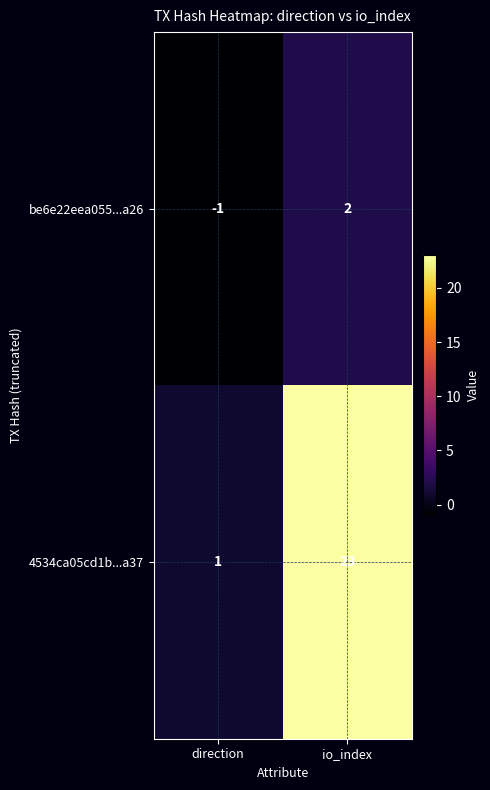

What is the smallest value displayed?

-1